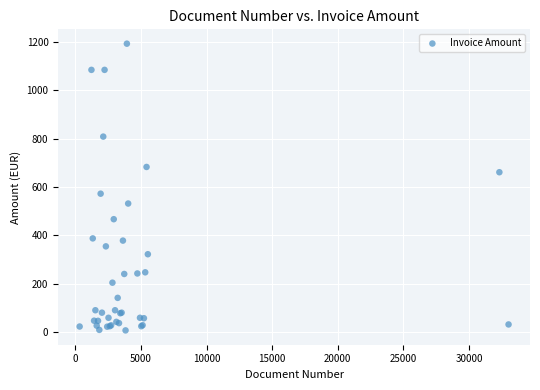

What Y value in the scatter plot is closest to 599?

572.0